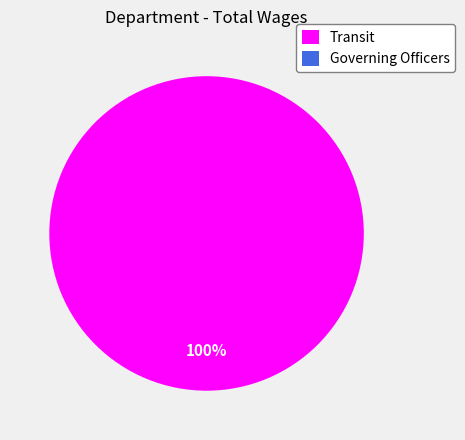

Combined, what portion of the pie is Governing Officers and Transit?

100.0%